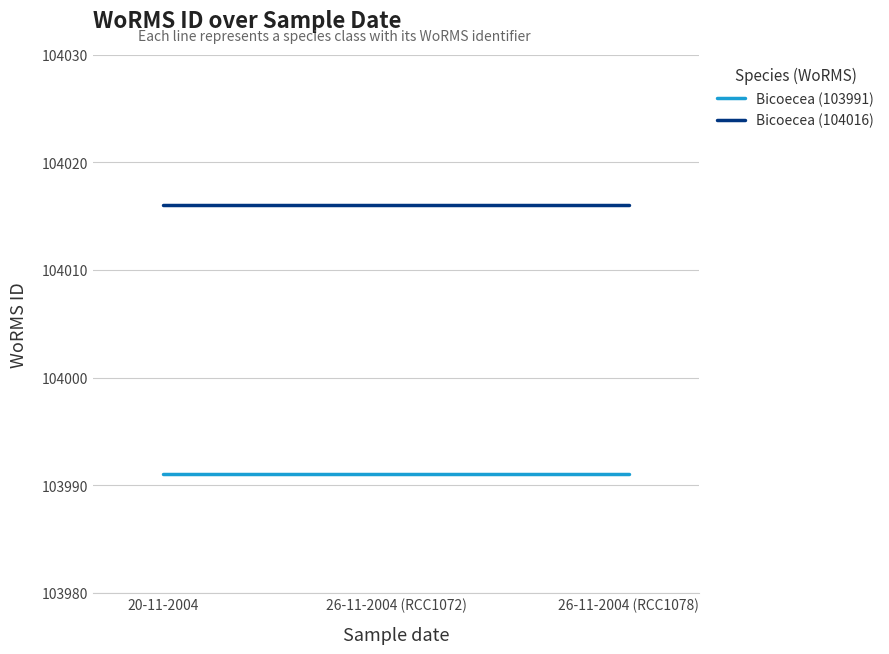

List the series in order of their peak value, highest first.

Bicoecea (104016), Bicoecea (103991)